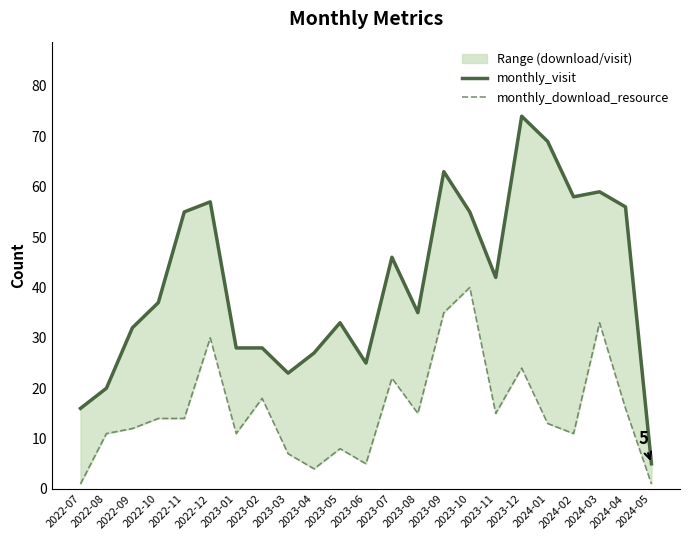

Between 2022-09 and 2023-01, which is larger?

2022-09